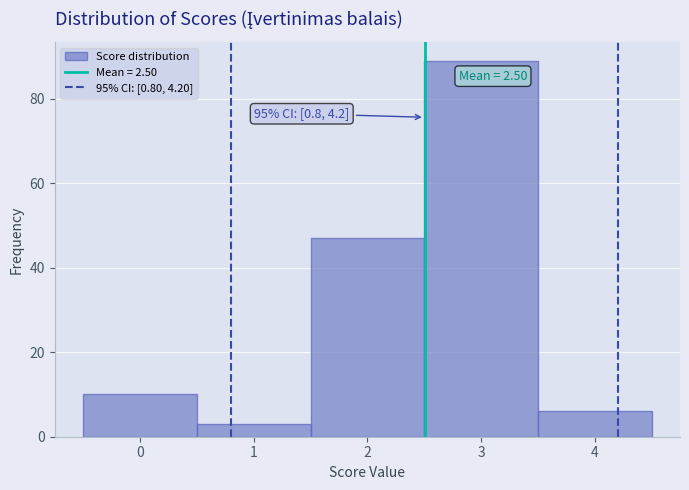

Which range on the x-axis has the tallest bar?

2.5 to 3.5